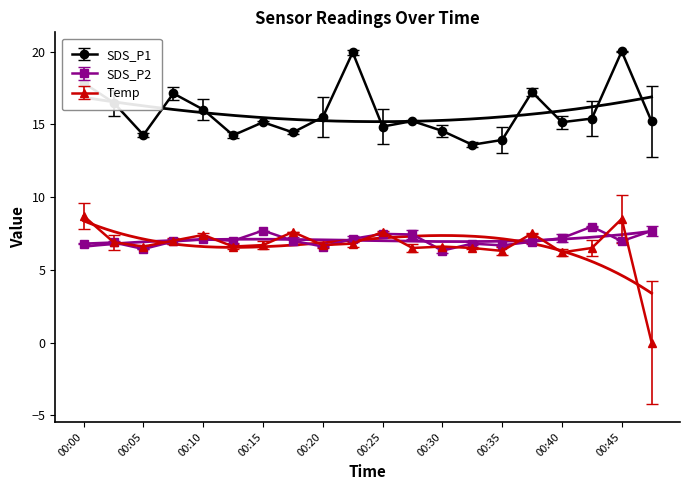

Between 00:17 and 00:30, which series saw the biggest shift?

Temp